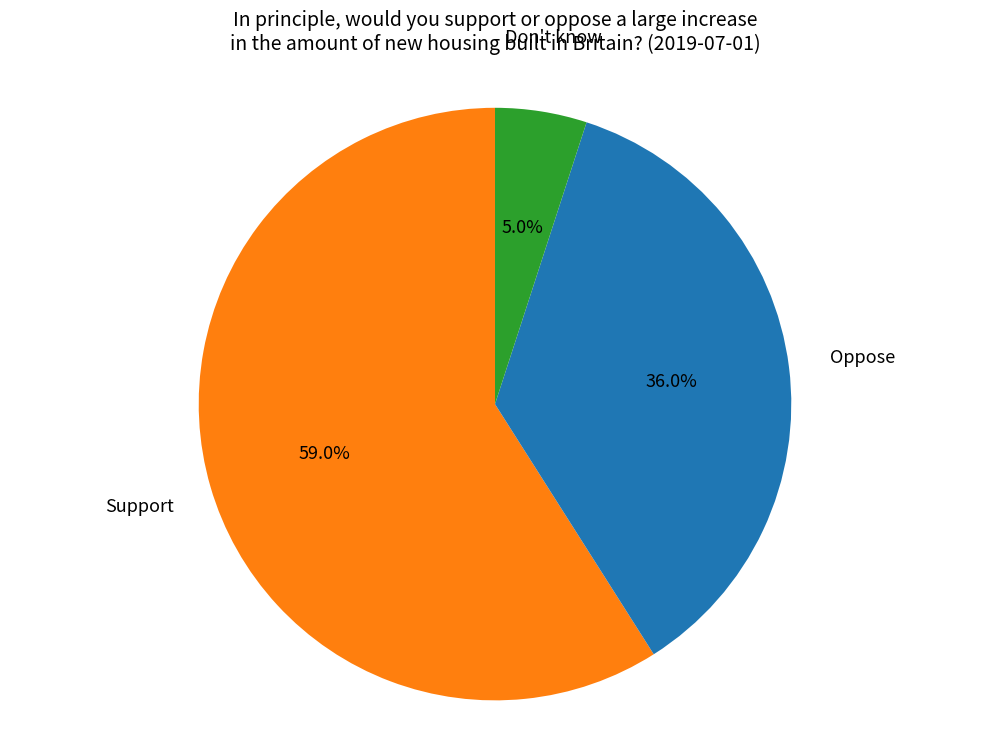

Is there any slice that represents more than half of the pie?

Yes